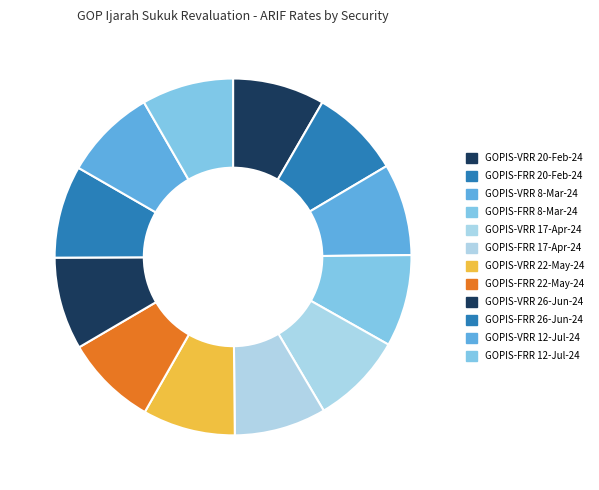

How many segments does this pie chart have?

12